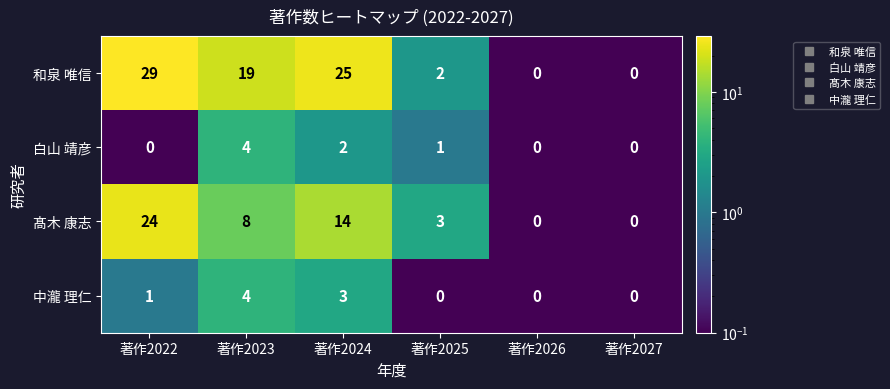

Rank the series at 著作2022 from highest to lowest value.

和泉 唯信, 髙木 康志, 中瀧 理仁, 白山 靖彦